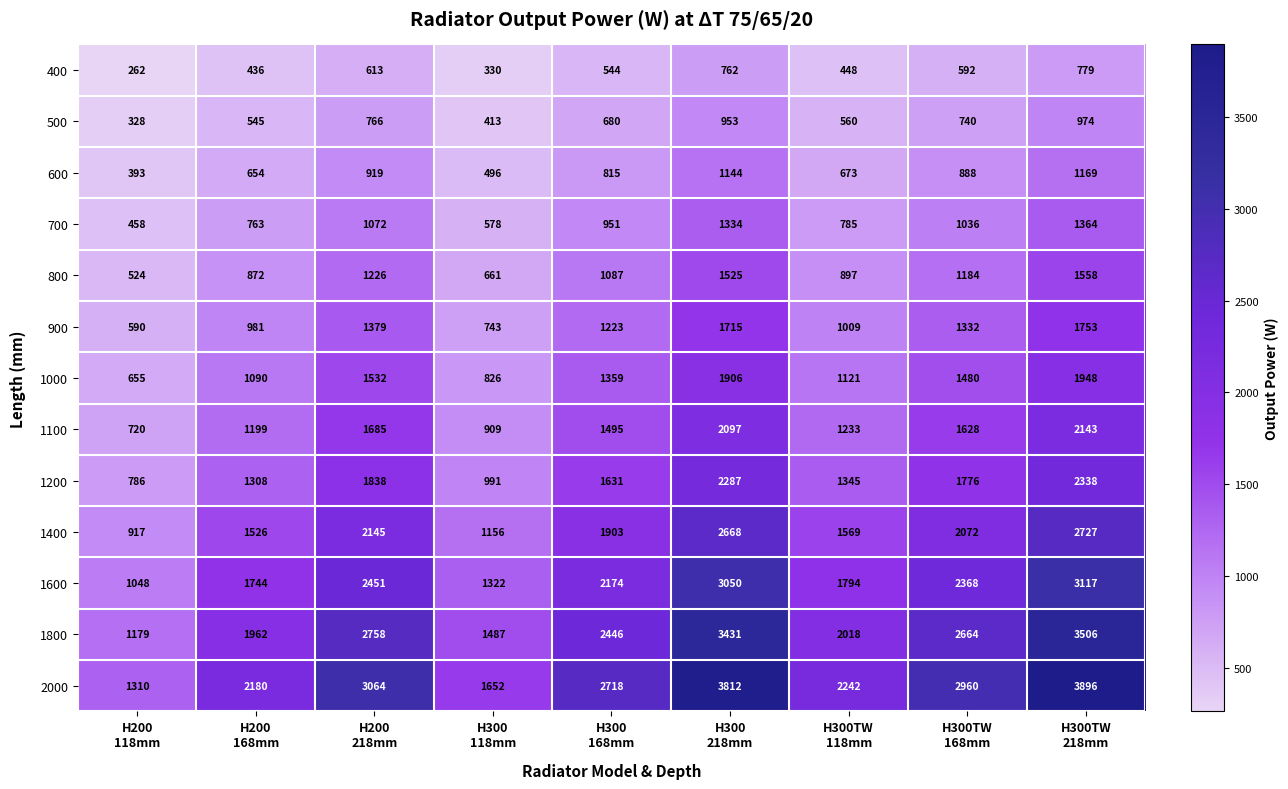

Which series has the largest range (max minus min)?

2000